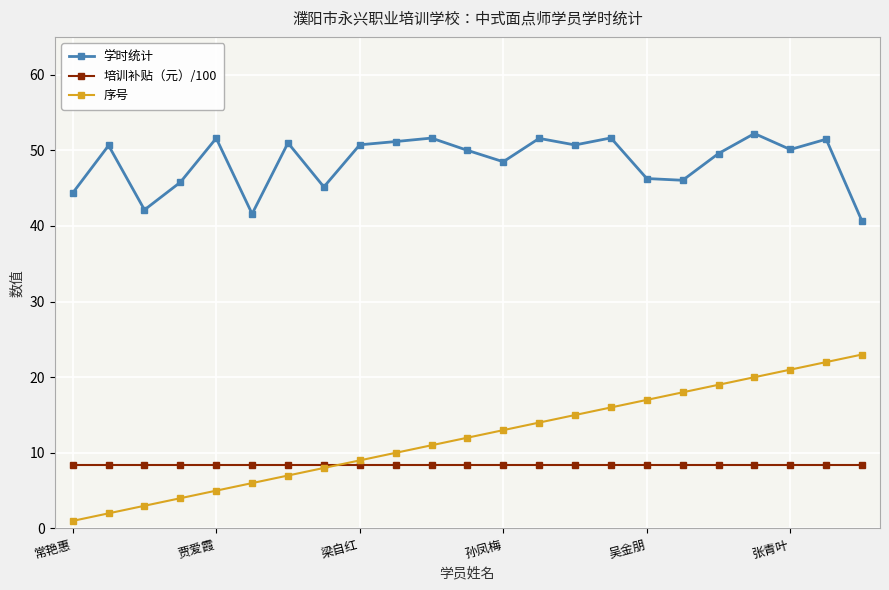

True or false: 学时统计 and 序号 intersect in this chart.

False